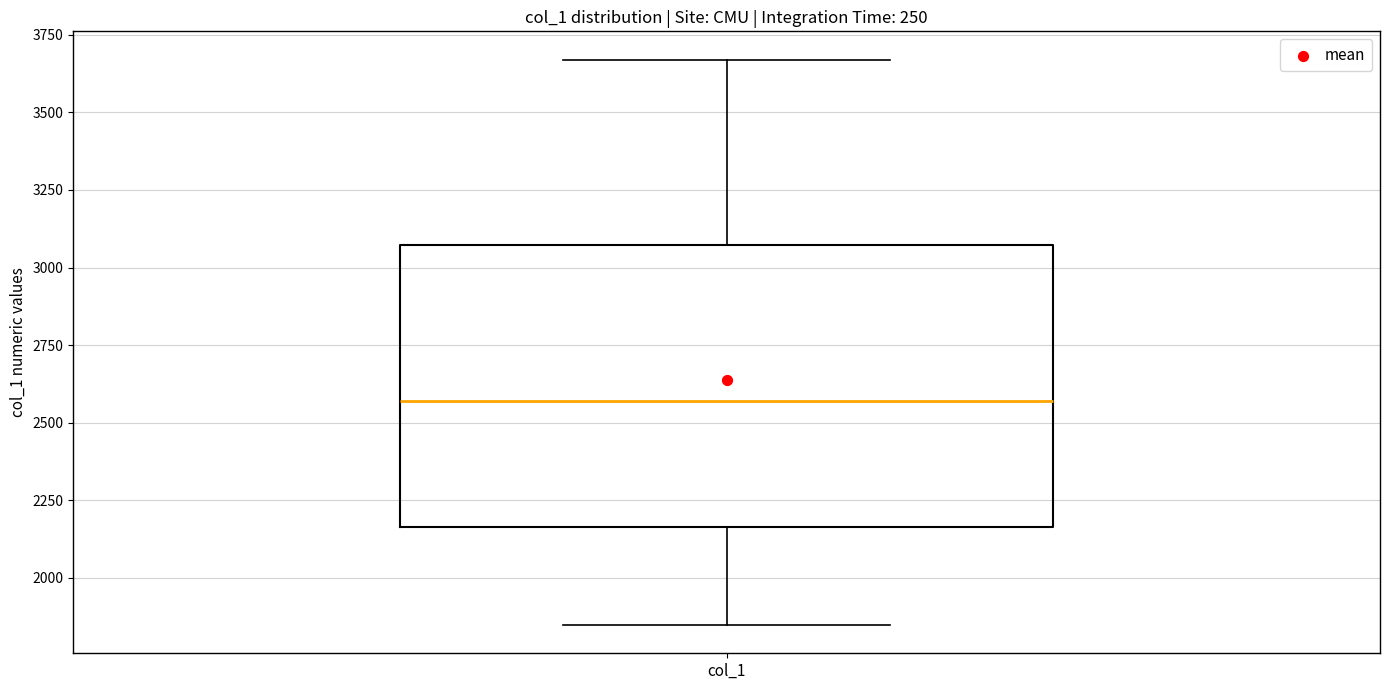

Where does the upper whisker of the box for col_1 end on the y-axis? The values are not printed on the chart, so give them approximately, as read against the axis.

3650